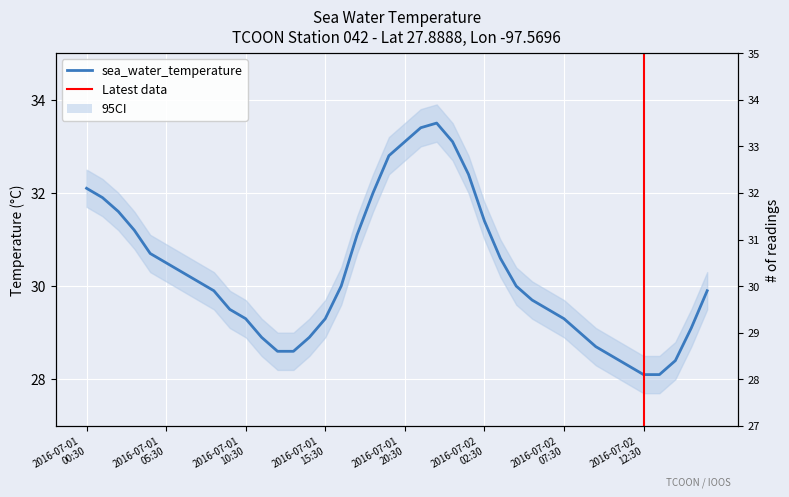

What is the label of the 8th point from the right?

2016-07-02T09:30